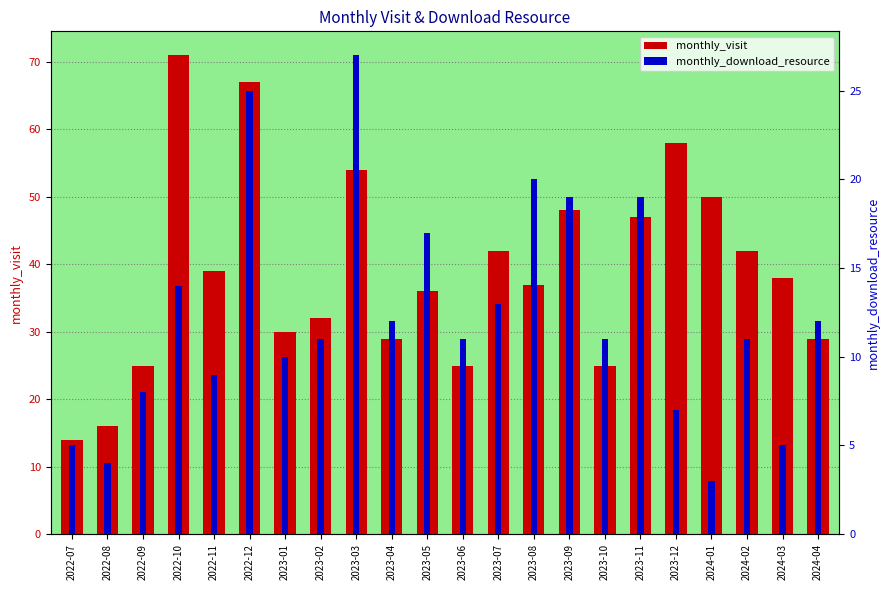

Reading left to right, transcribe all the data shown in this chart.

monthly_visit: 14	16	25	71	39	67	30	32	54	29	36	25	42	37	48	25	47	58	50	42	38	29
monthly_download_resource: 5	4	8	14	9	25	10	11	27	12	17	11	13	20	19	11	19	7	3	11	5	12